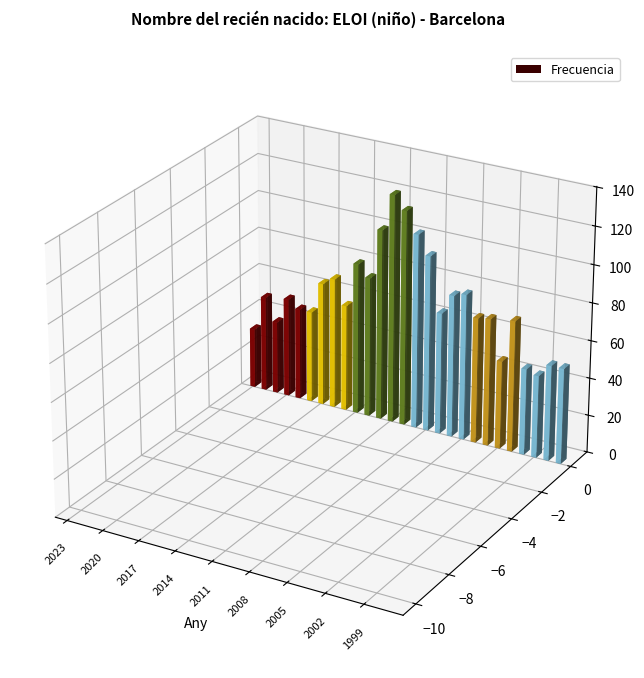

What is the value of the 27th bar from the left?

51